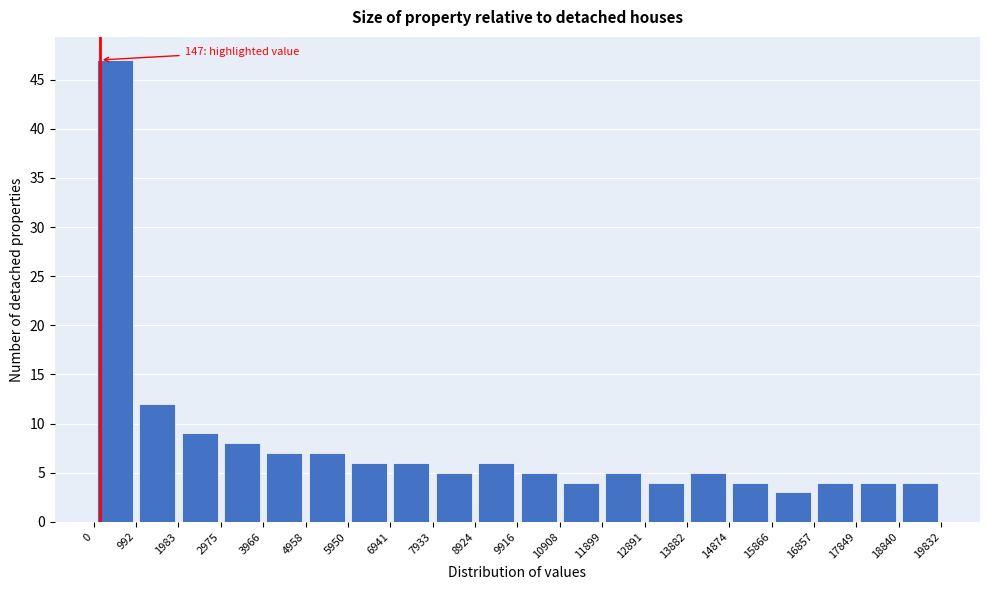

Over which range of the x-axis is the bar tallest?

0 to 992